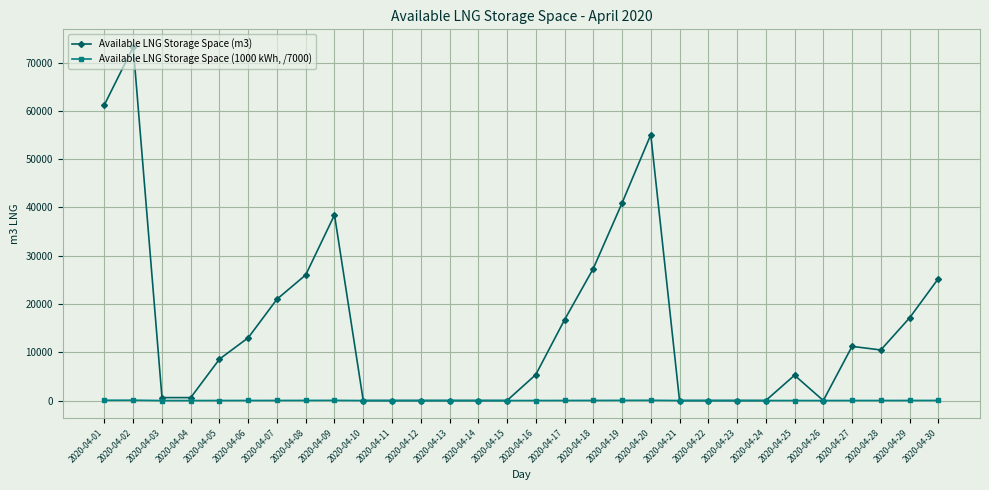

At which category does Available LNG Storage Space (m3) reach its first local peak?

2020-04-02